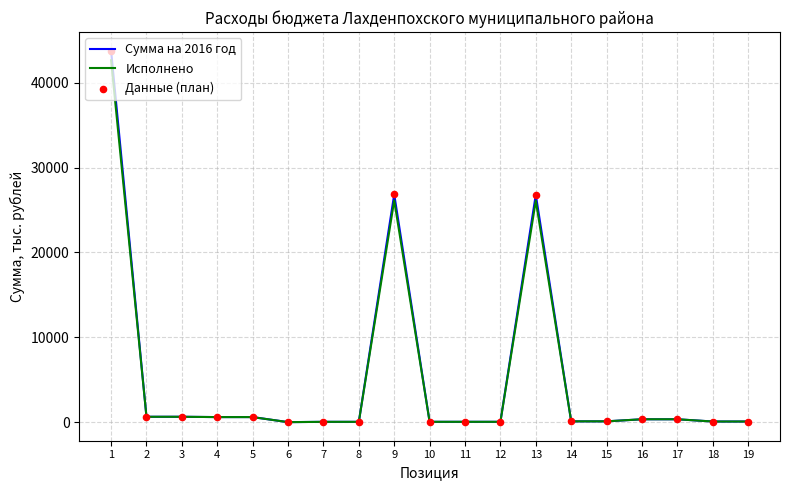

At how many categories does at least one series exceed 27119?

1